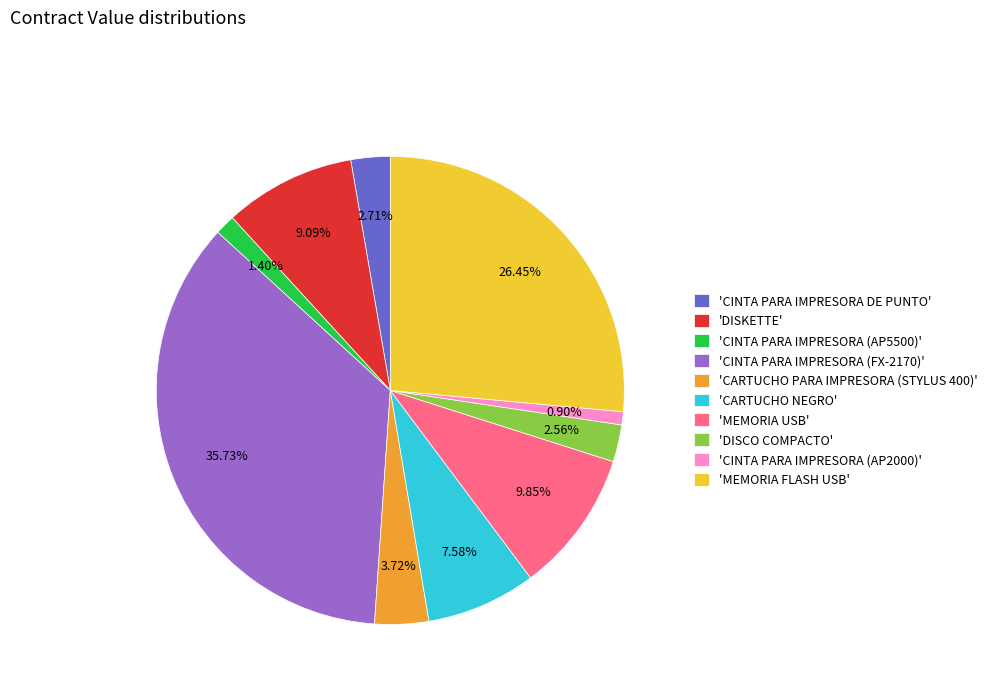

Is 'CINTA PARA IMPRESORA DE PUNTO' the majority of the pie?

No